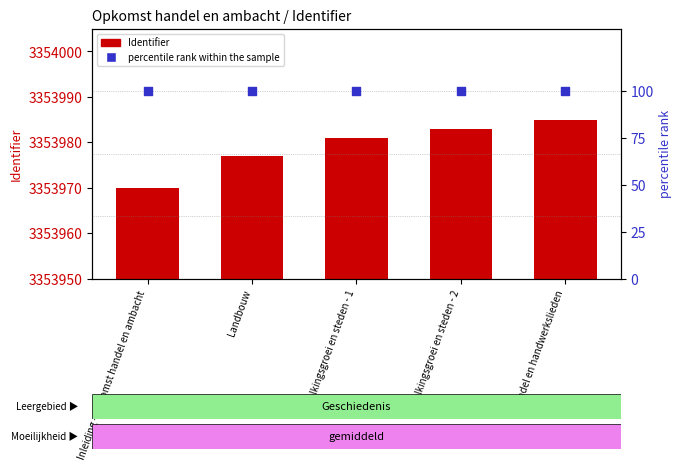

What is the total value across all series at Bevolkingsgroei en steden - 1?

3354081